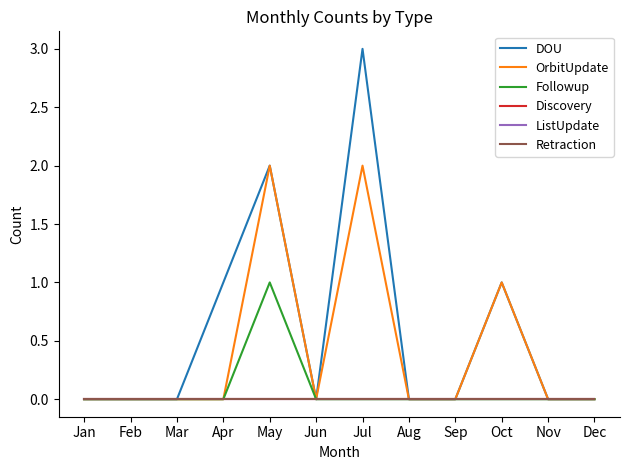

Does the chart have visible grid lines?

No